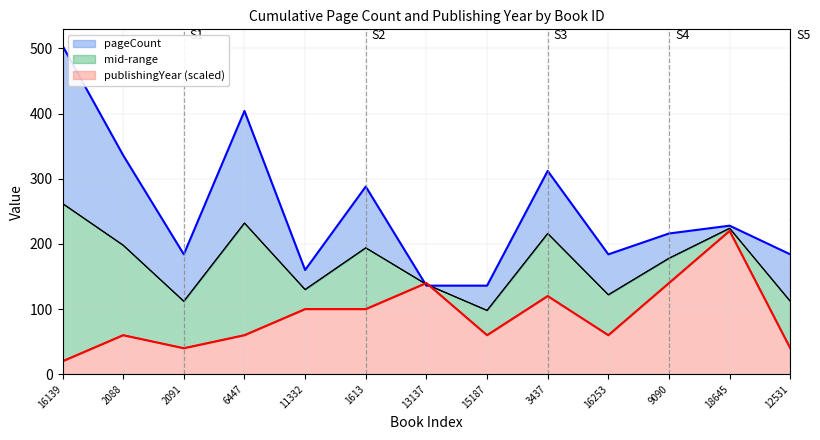

At which label does pageCount reach its minimum?

13137